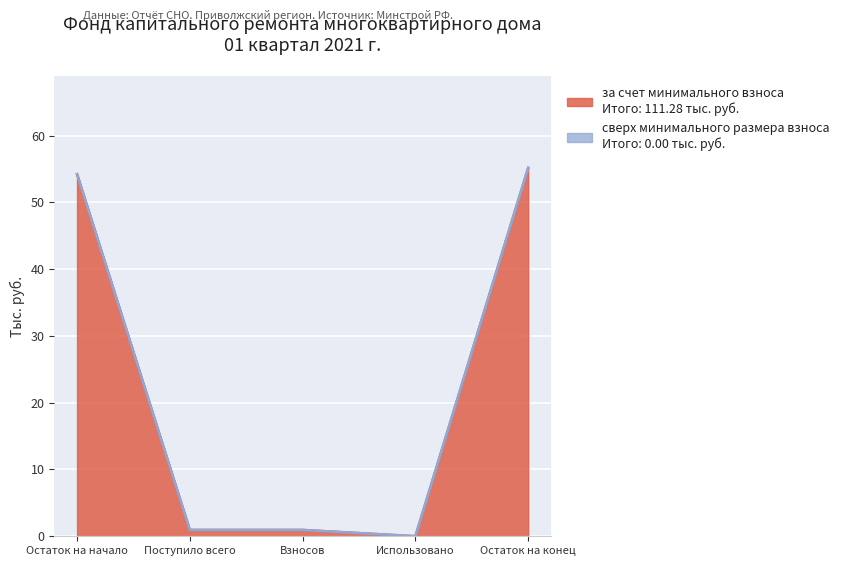

What is the maximum value shown in the chart?

55.2